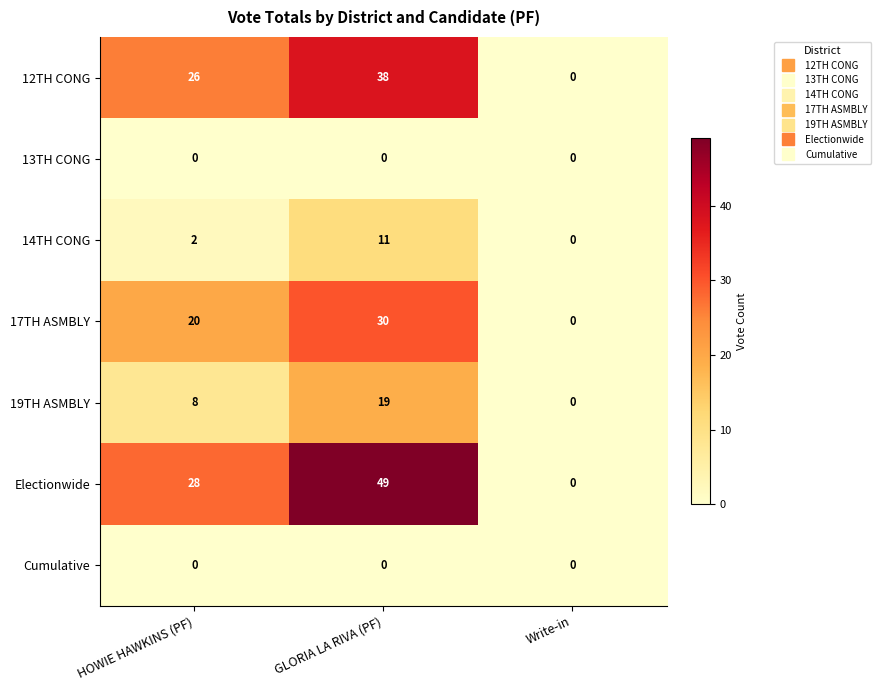

What is the greatest value displayed?

49